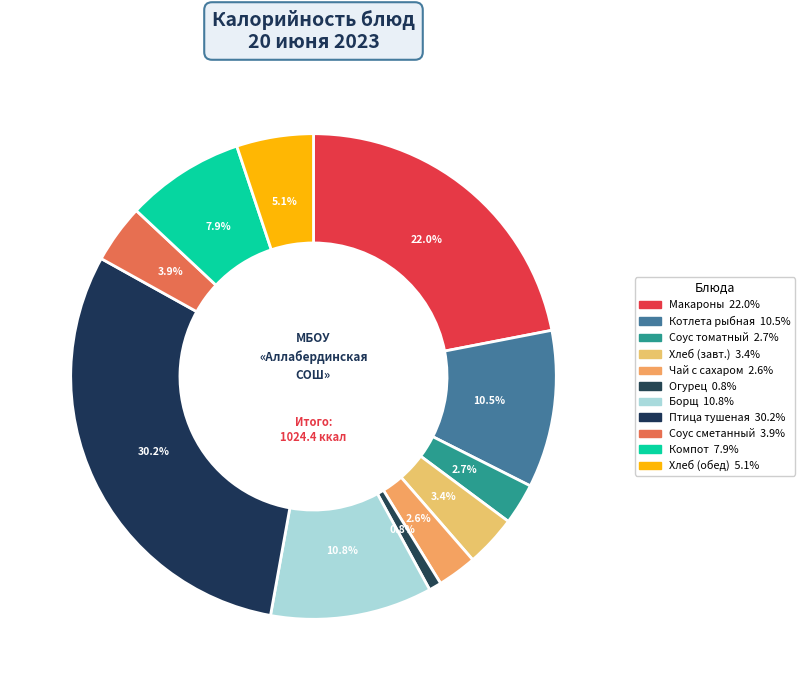

Does any single category account for the majority?

No